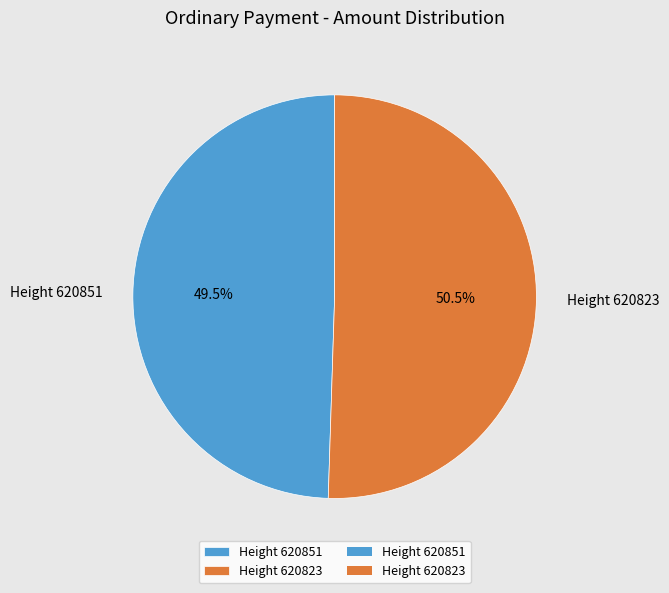

Does any single category account for the majority?

Yes